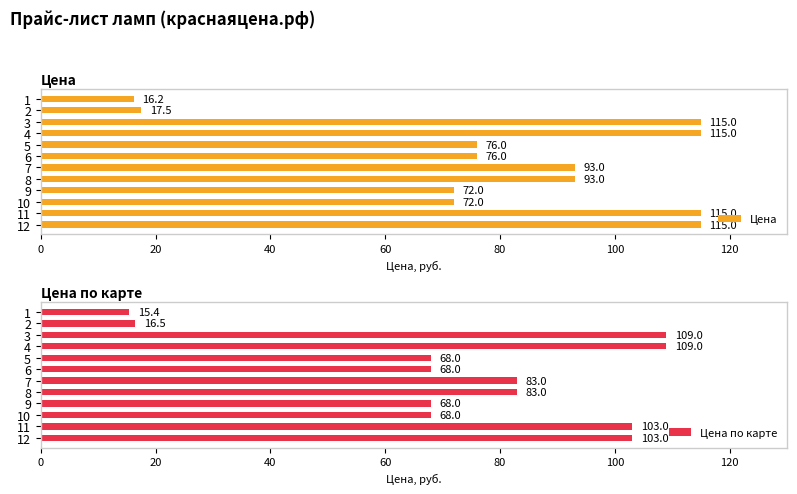

Is it true that Цена equals 46.0 at 10?

False